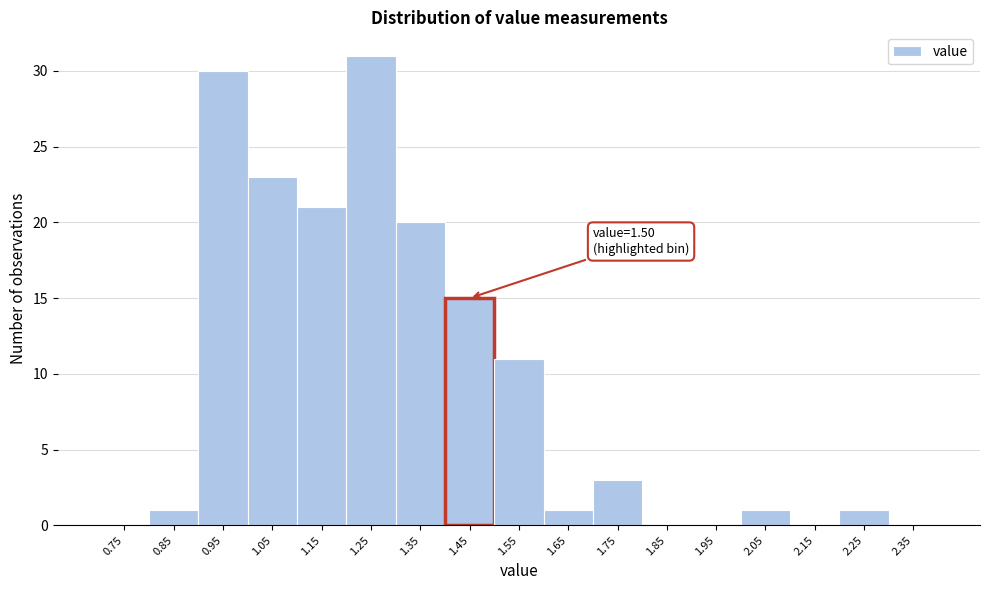

Which range on the x-axis has the tallest bar?

1.2 to 1.3